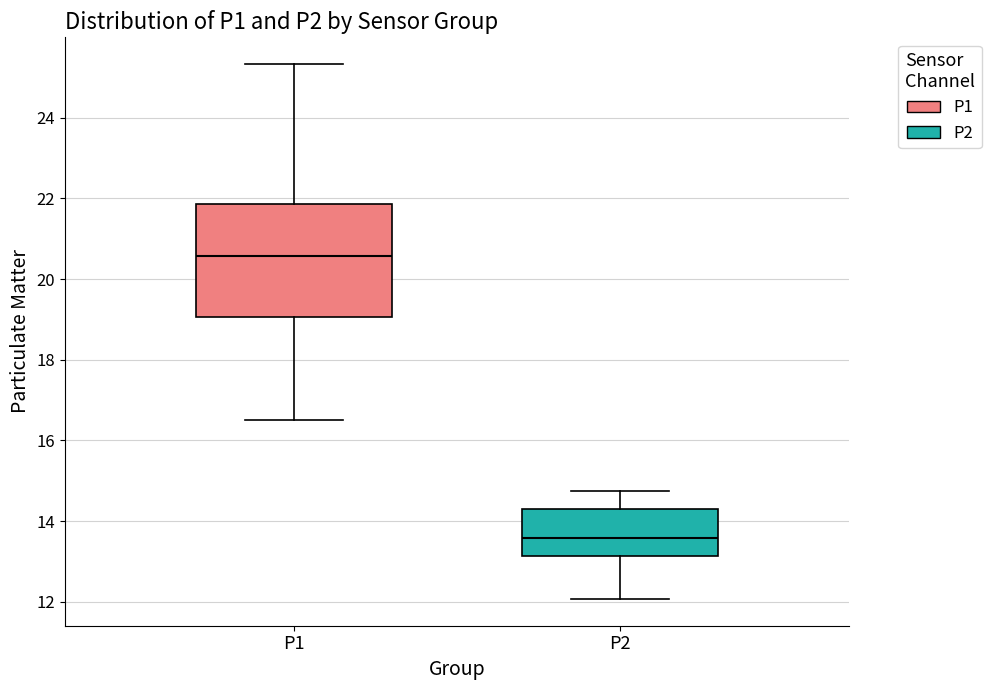

Where is the upper edge of the box for P1 on the y-axis? The values are not printed on the chart, so give them approximately, as read against the axis.

21.8